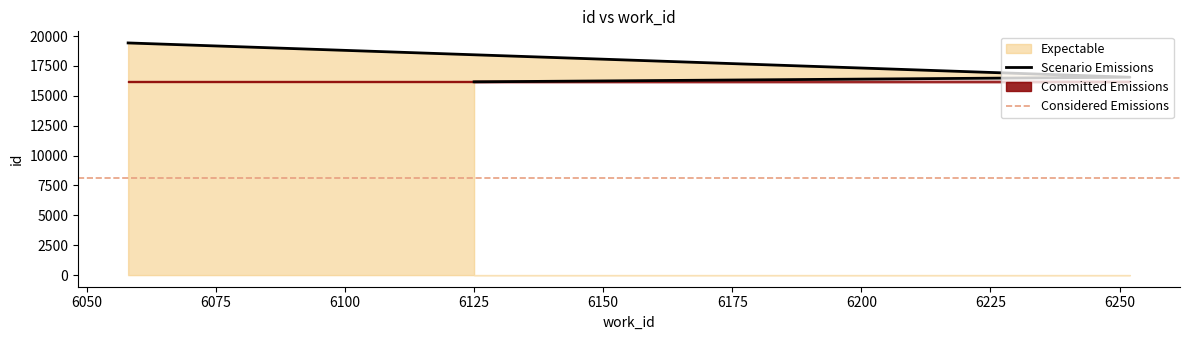

List the labels in order of value, smallest first.

6125, 6127, 6252, 6058